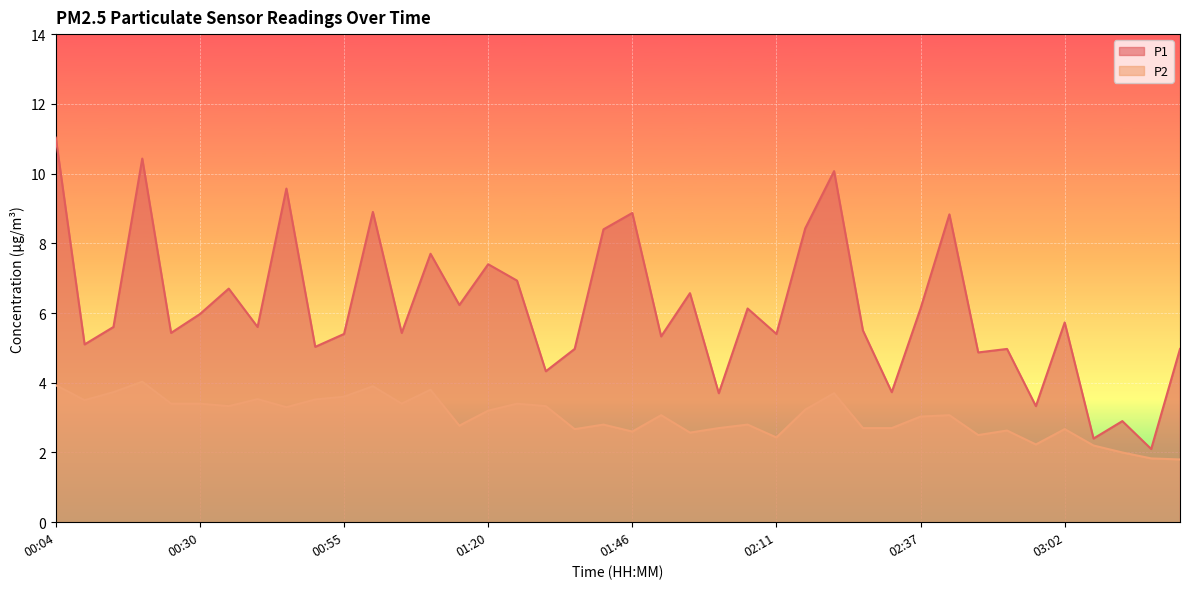

What is the difference between the P2 values at 00:14 and 01:31?

0.4